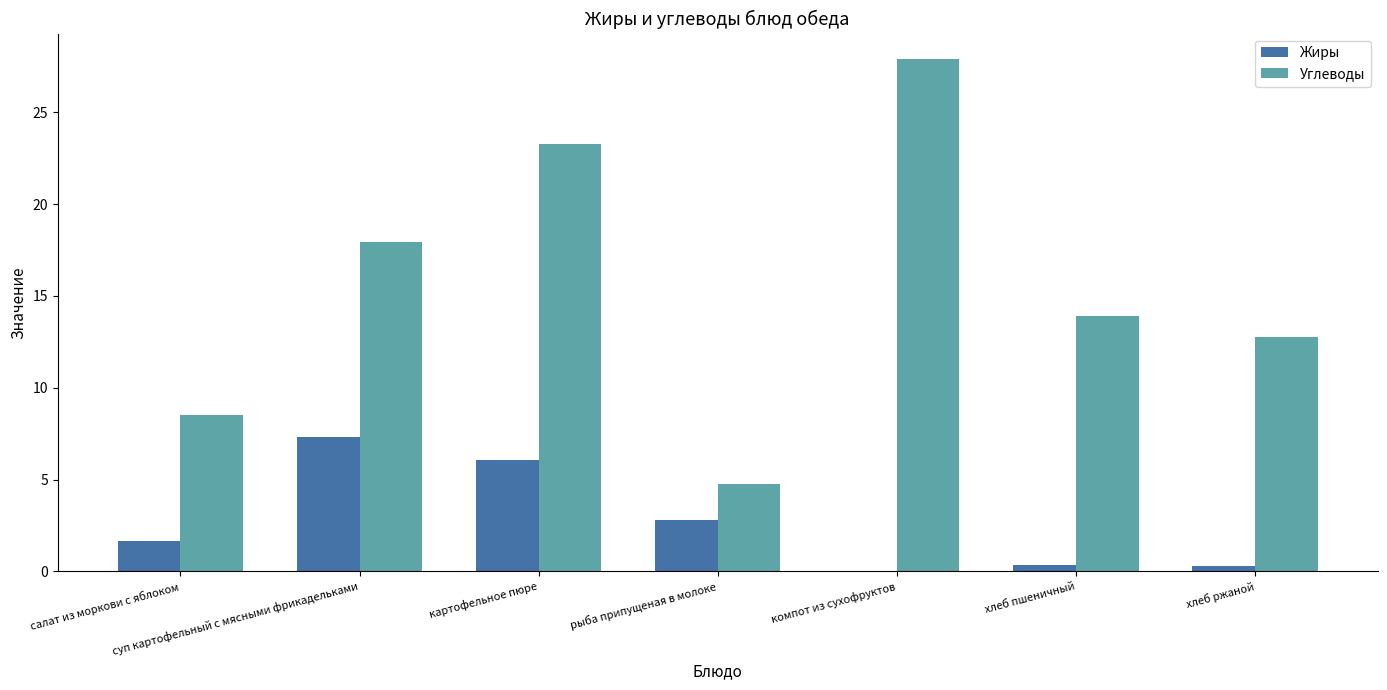

What is the sum of the Жиры values at компот из сухофруктов and рыба припущеная в молоке?

2.8